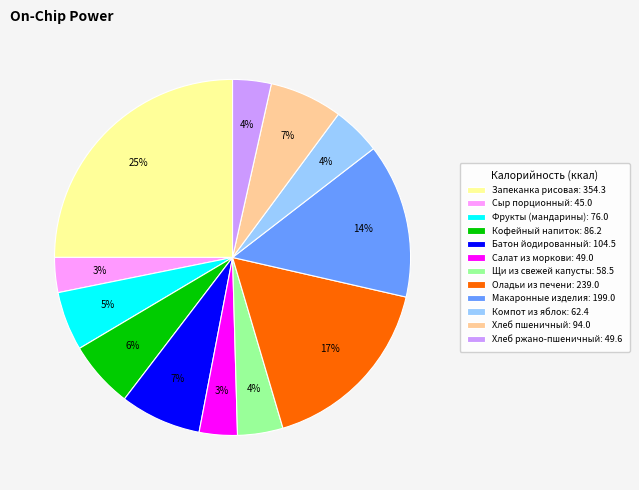

What percentage is the Кофейный напиток slice, to the nearest percent?

6%